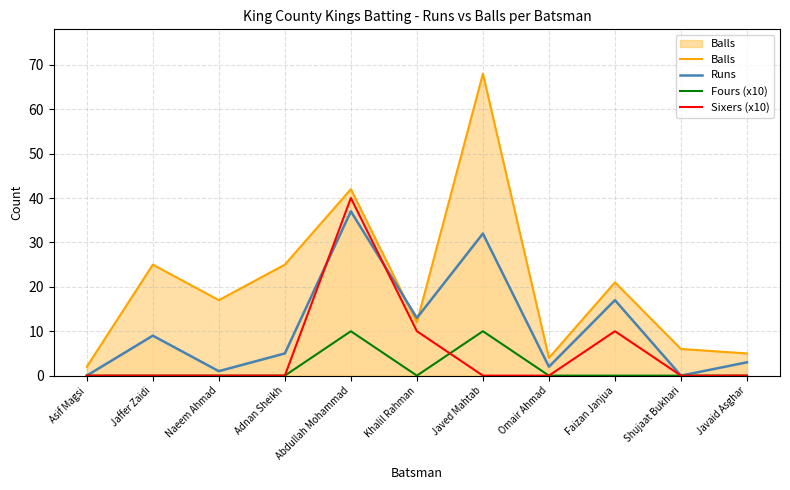

What is the difference between the highest and lowest values at Shujaat Bukhari?

6